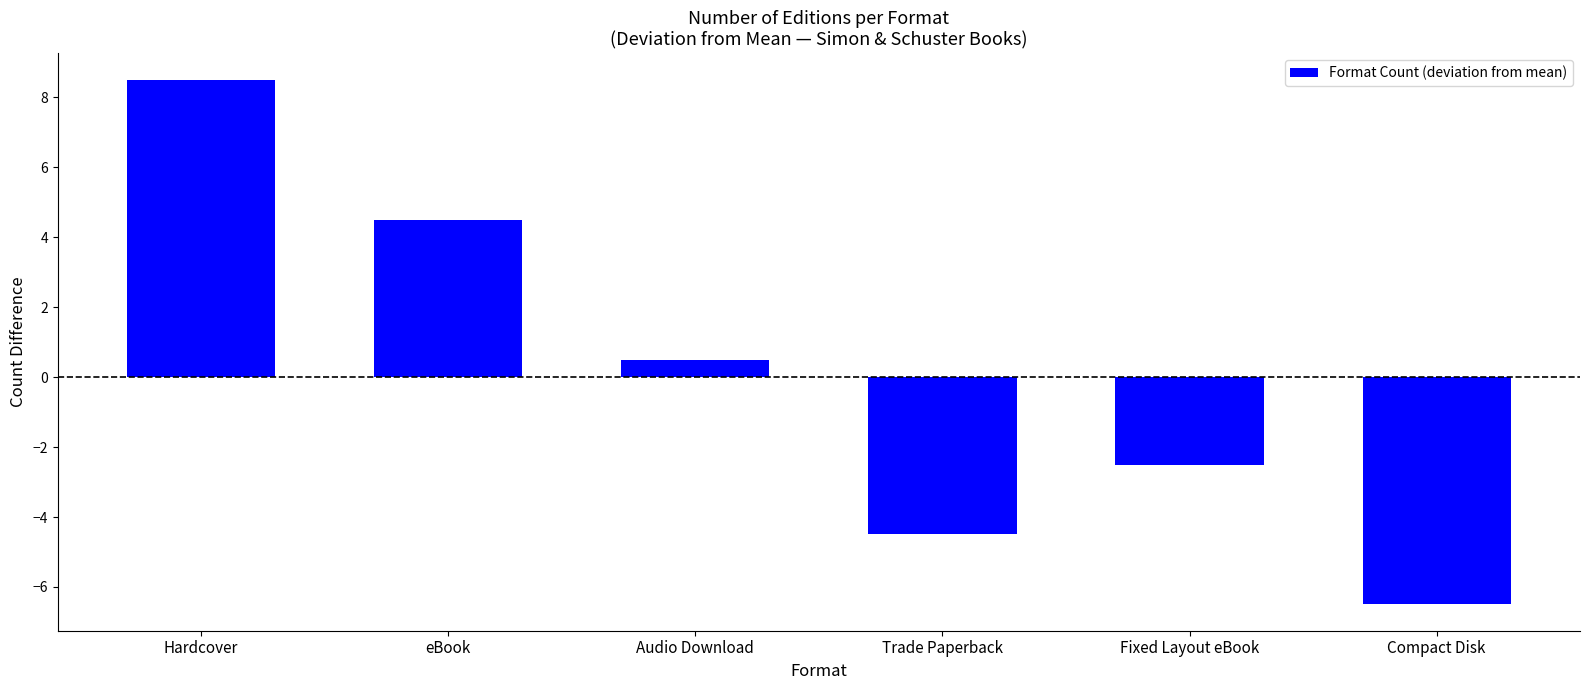

True or false: the data shows -6.5 at Compact Disk.

True